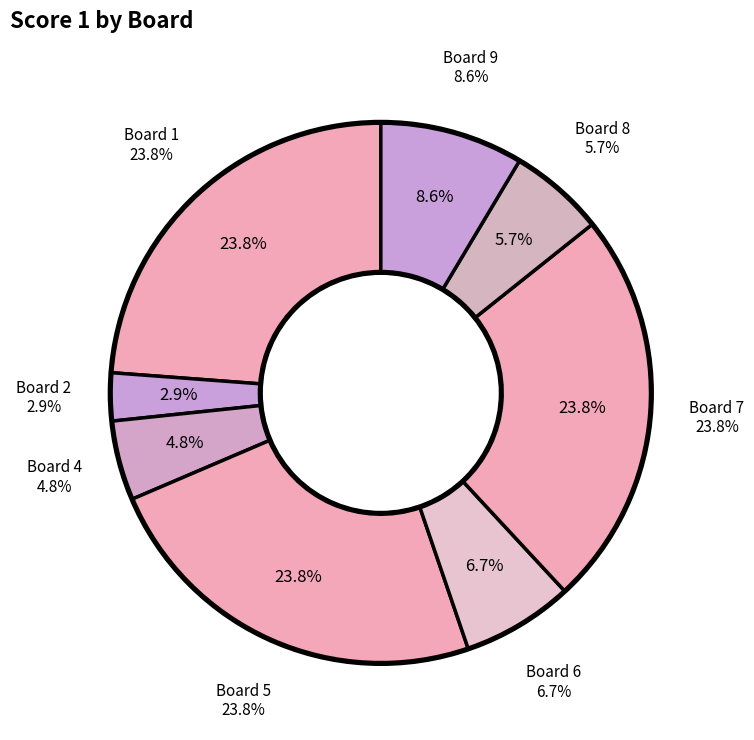

To the nearest percent, what is the difference between the Board 2 and Board 6 slice percentages?

4%